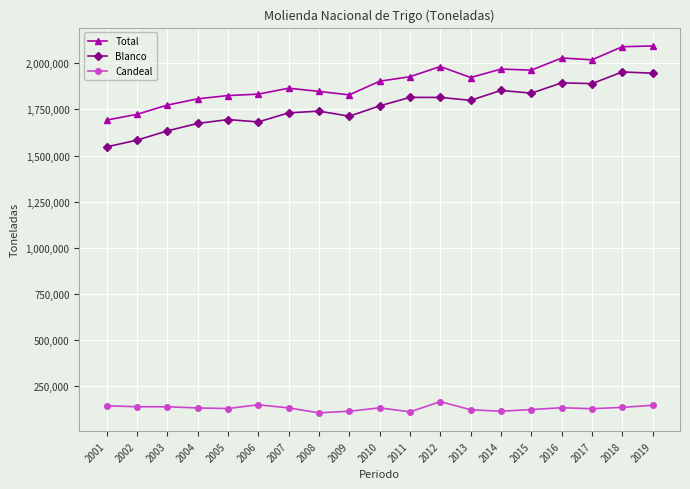

True or false: Total has more than 1 interior local peaks.

True